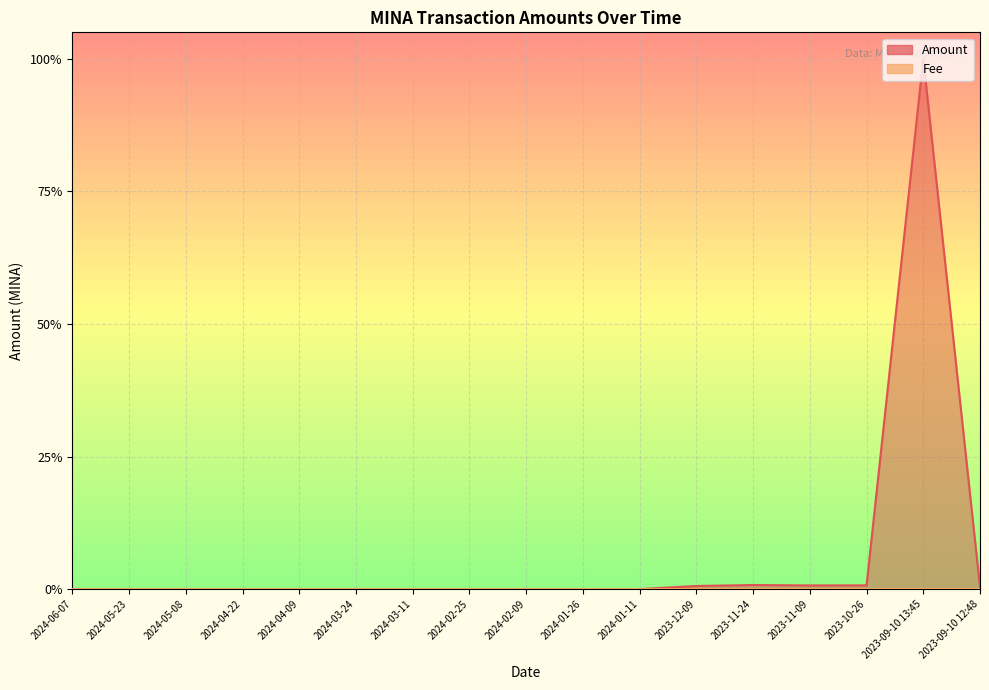

Is the value of Amount at 2024-01-26 greater than the value of Fee at 2024-05-08?

Yes